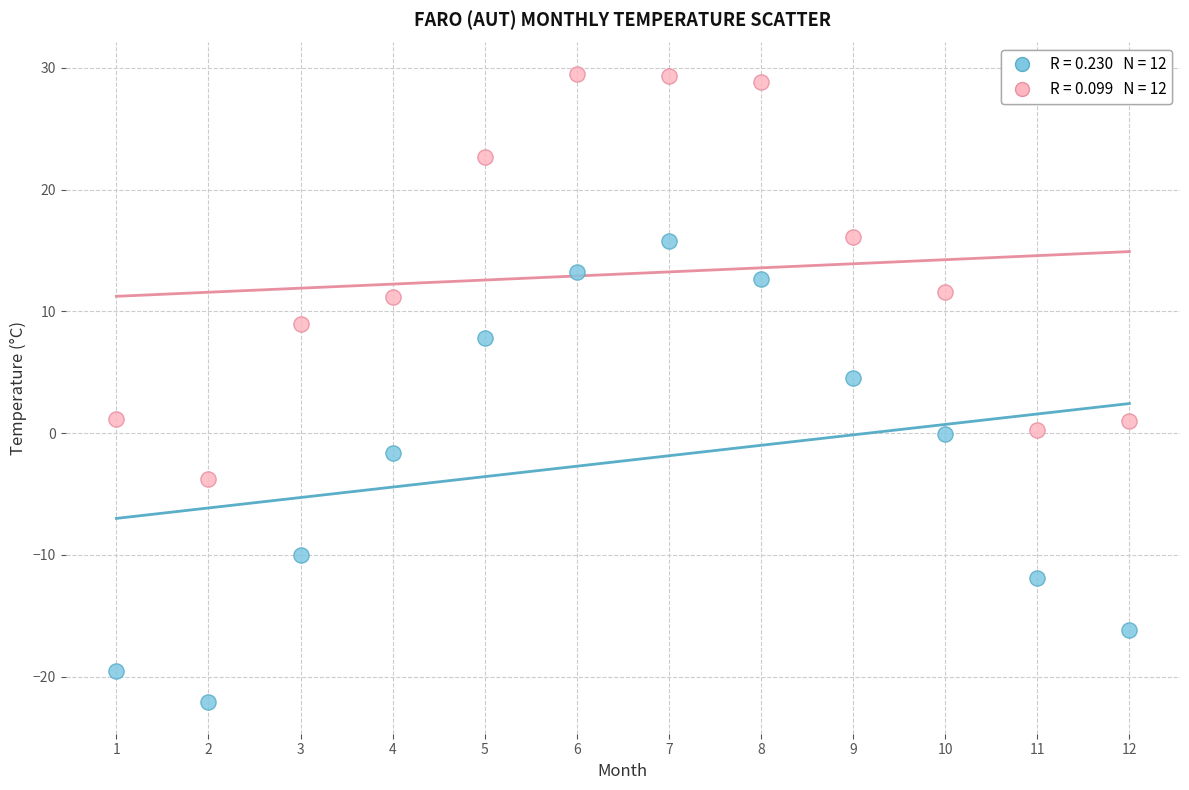

Across all data points, what is the range of Y values (max minus min)?

51.6